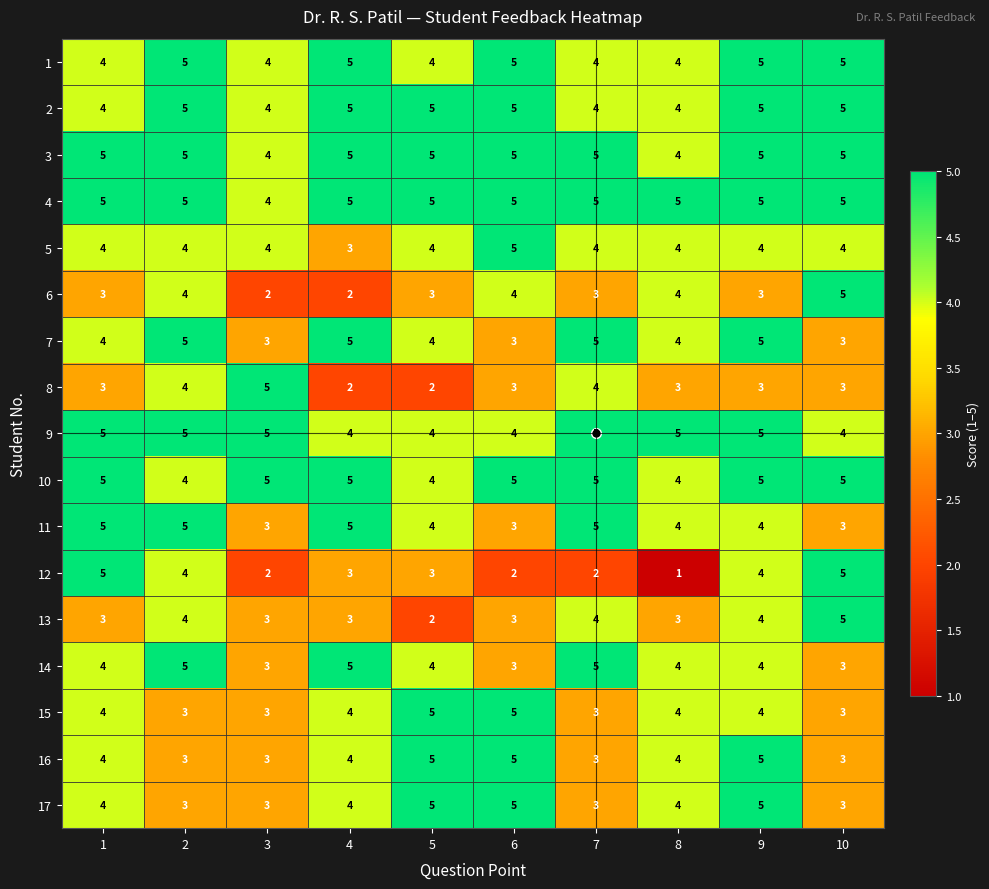

Is it true that 1 equals 2 at 5?

False